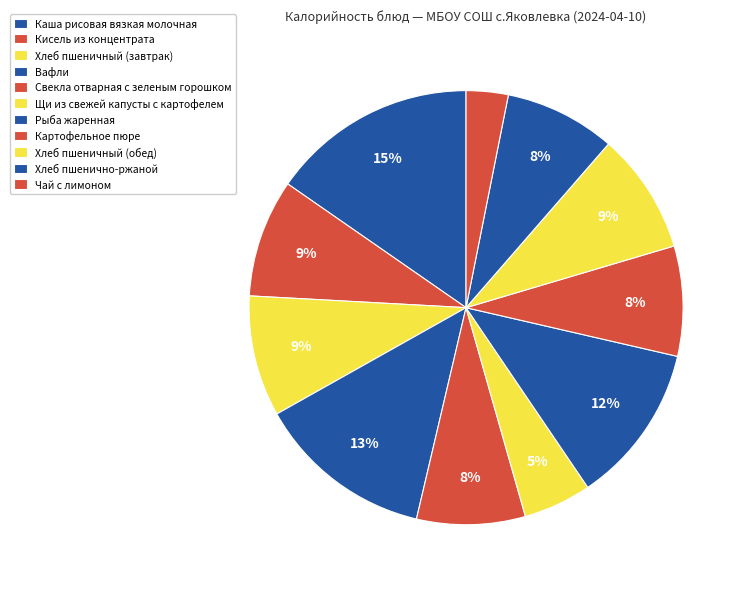

Do Каша рисовая вязкая молочная and Картофельное пюре together represent more than half of the pie?

No